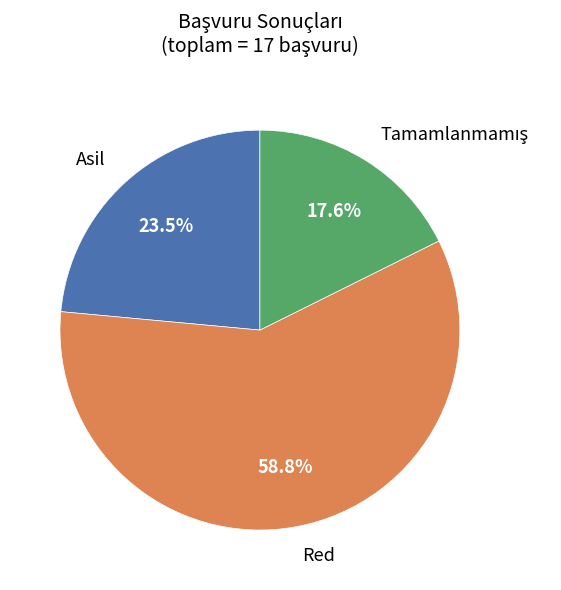

Is there any slice that represents more than half of the pie?

Yes